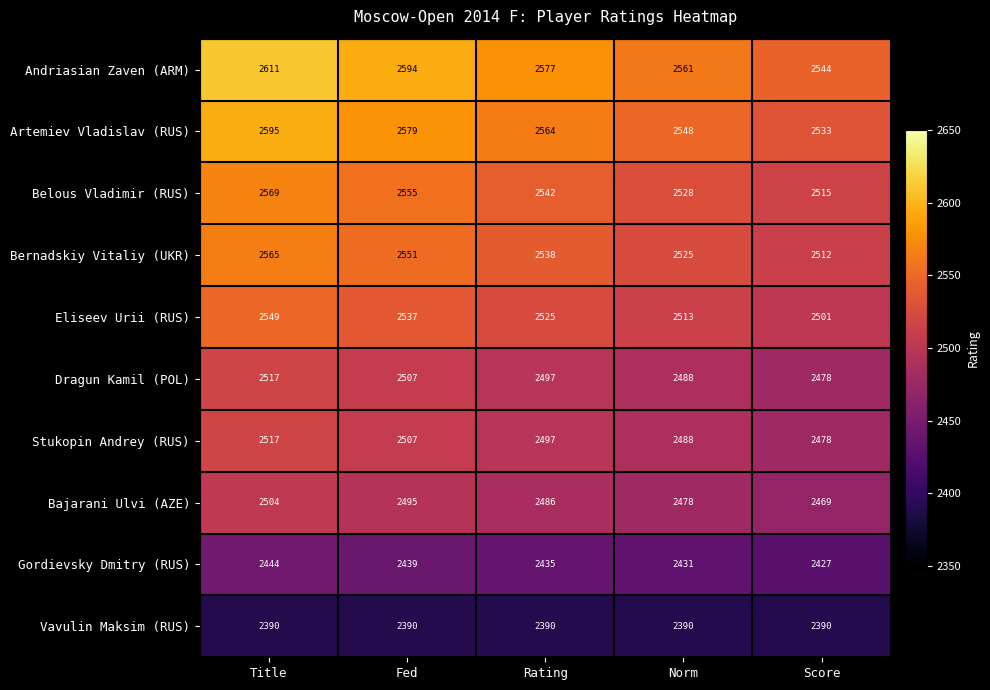

At which label is Eliseev Urii (RUS) closest to 2525?

Rating